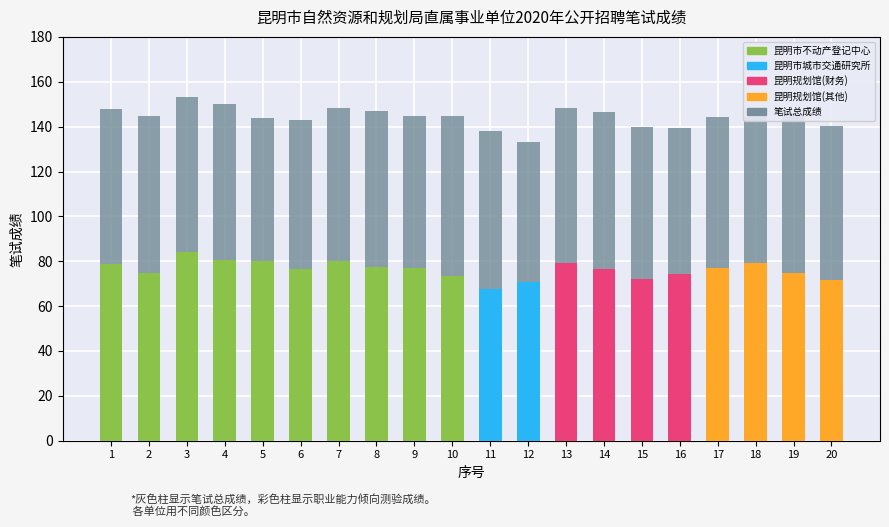

Which category has the lowest value across all series?

12